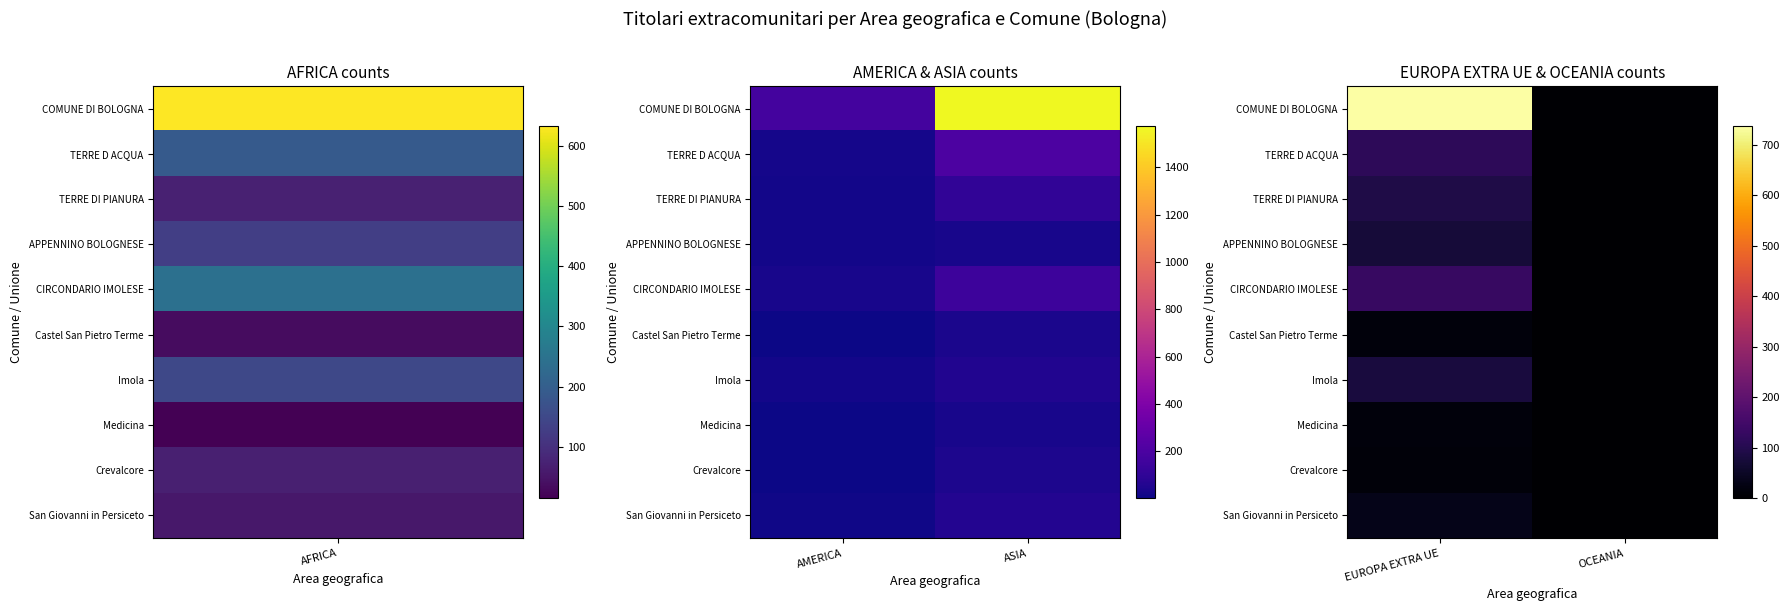

The value of APPENNINO BOLOGNESE at EUROPA EXTRA UE is 74. True or false?

True